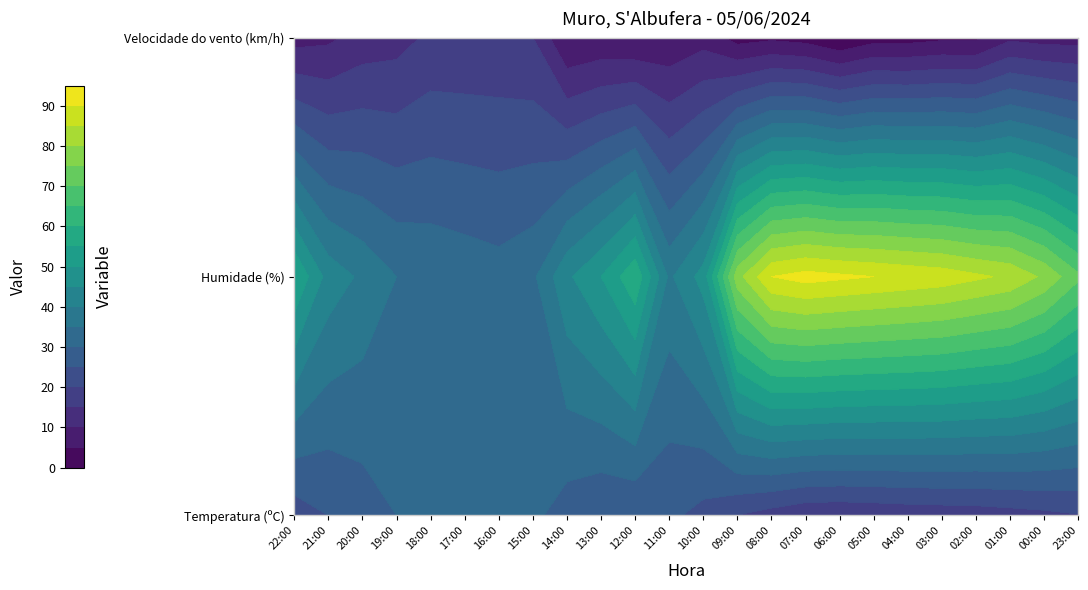

What is the total value across all series at 14:00?

76.7